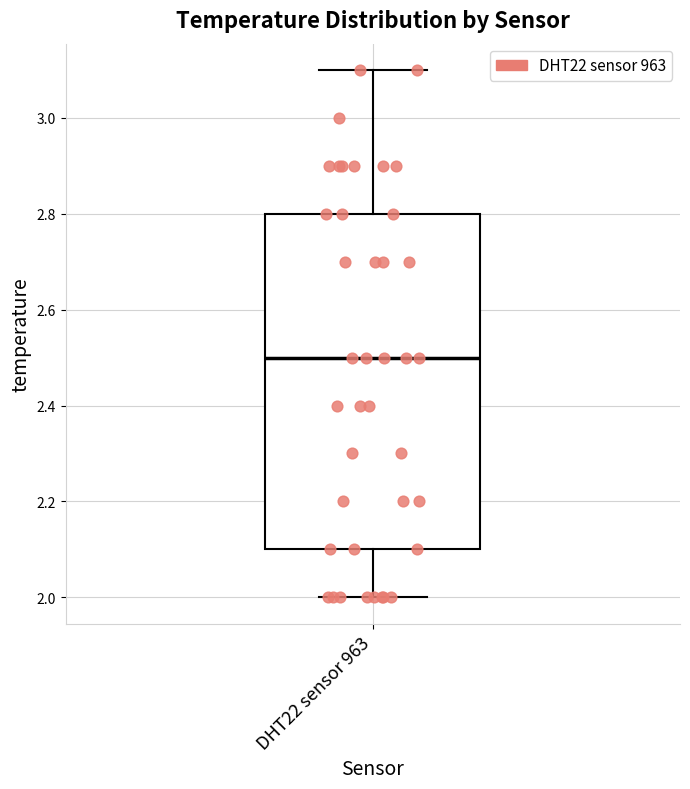

Read this box plot against the y-axis: the position of the median line, the range covered by the box, and the ends of both whiskers. The values are not printed on the chart, so give them approximately, as read against the axis.

median 2.5, box 2.1 to 2.8, whiskers 2.0 to 3.1